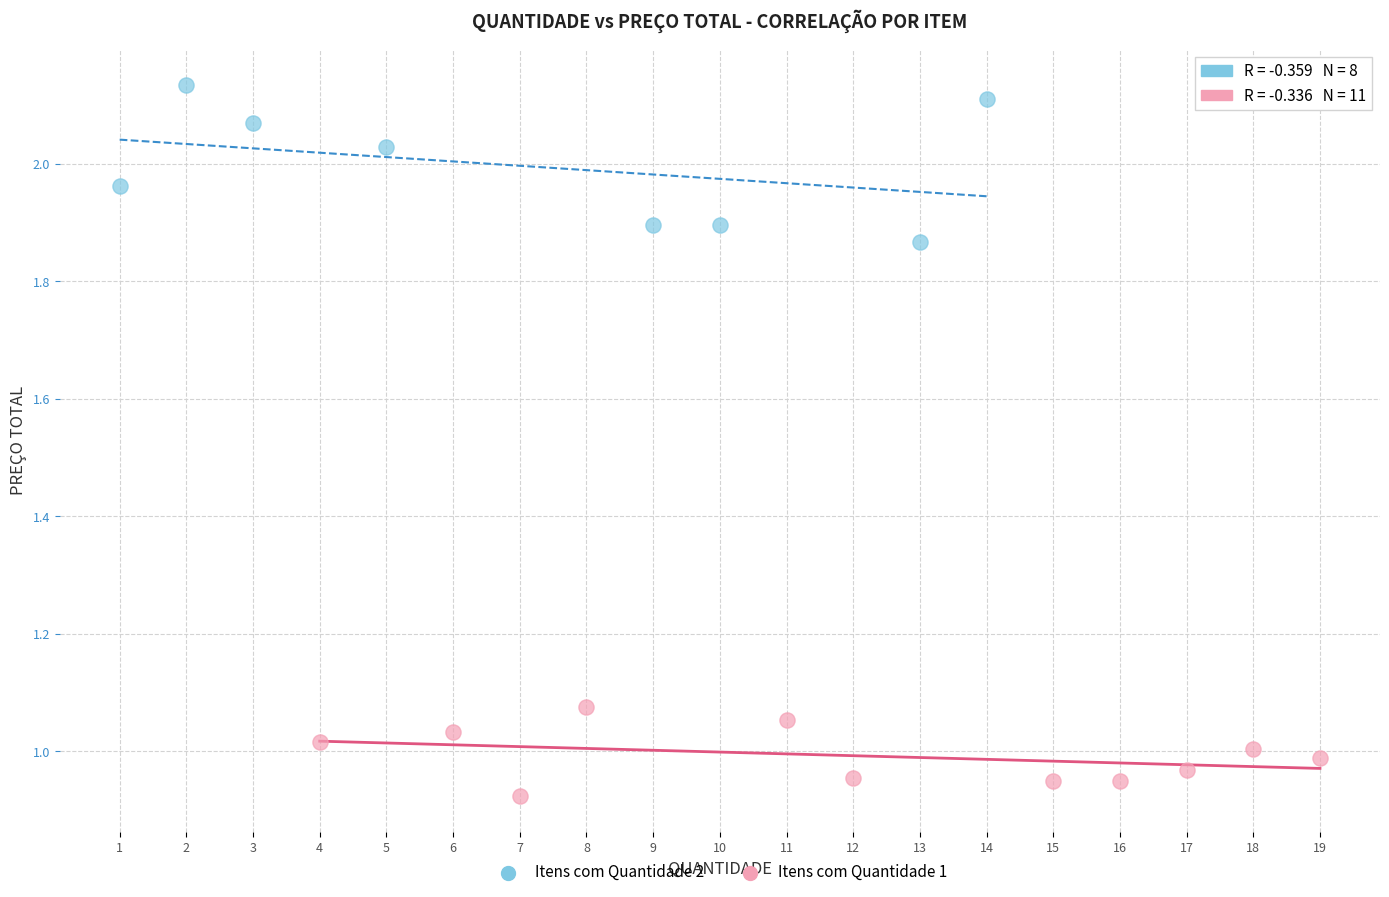

Which series has the widest spread of Y values?

Itens com Quantidade 2